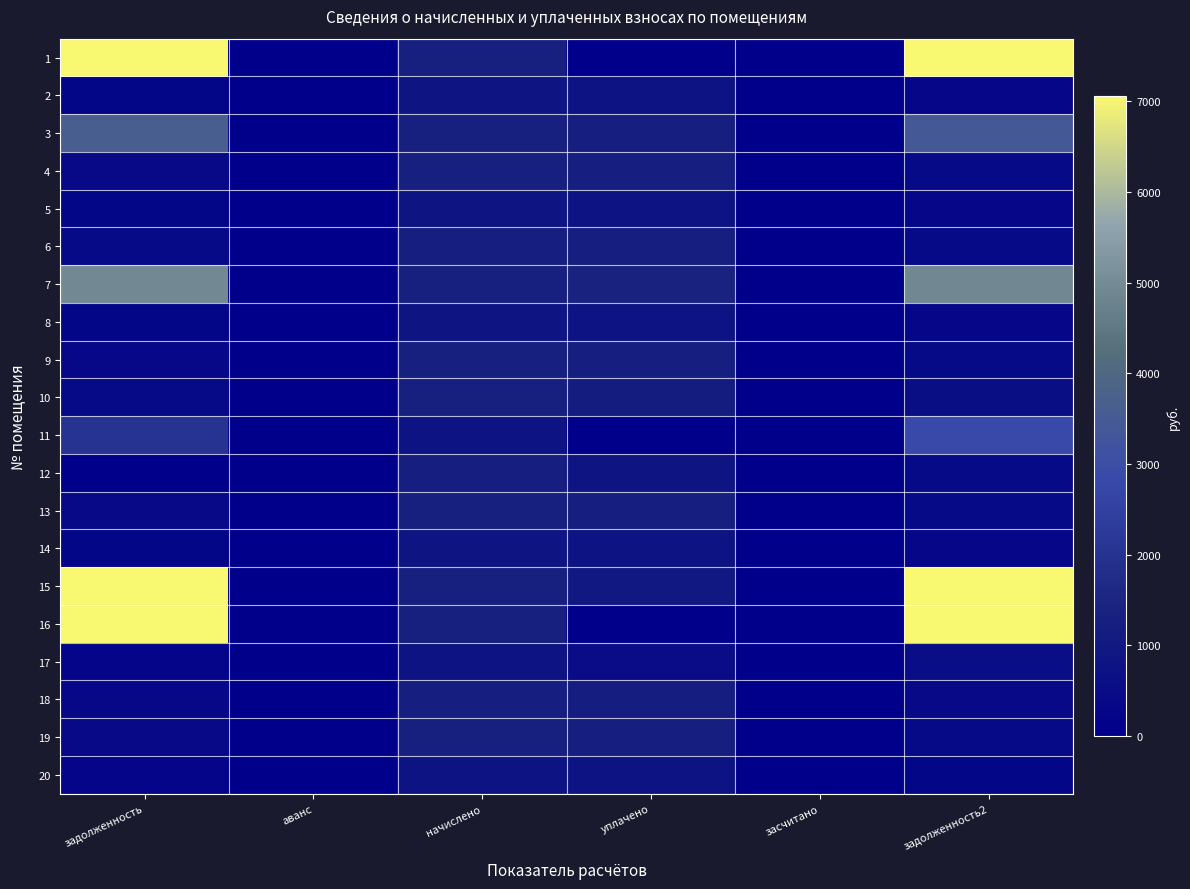

Which series changed the most between задолженность and аванс?

16